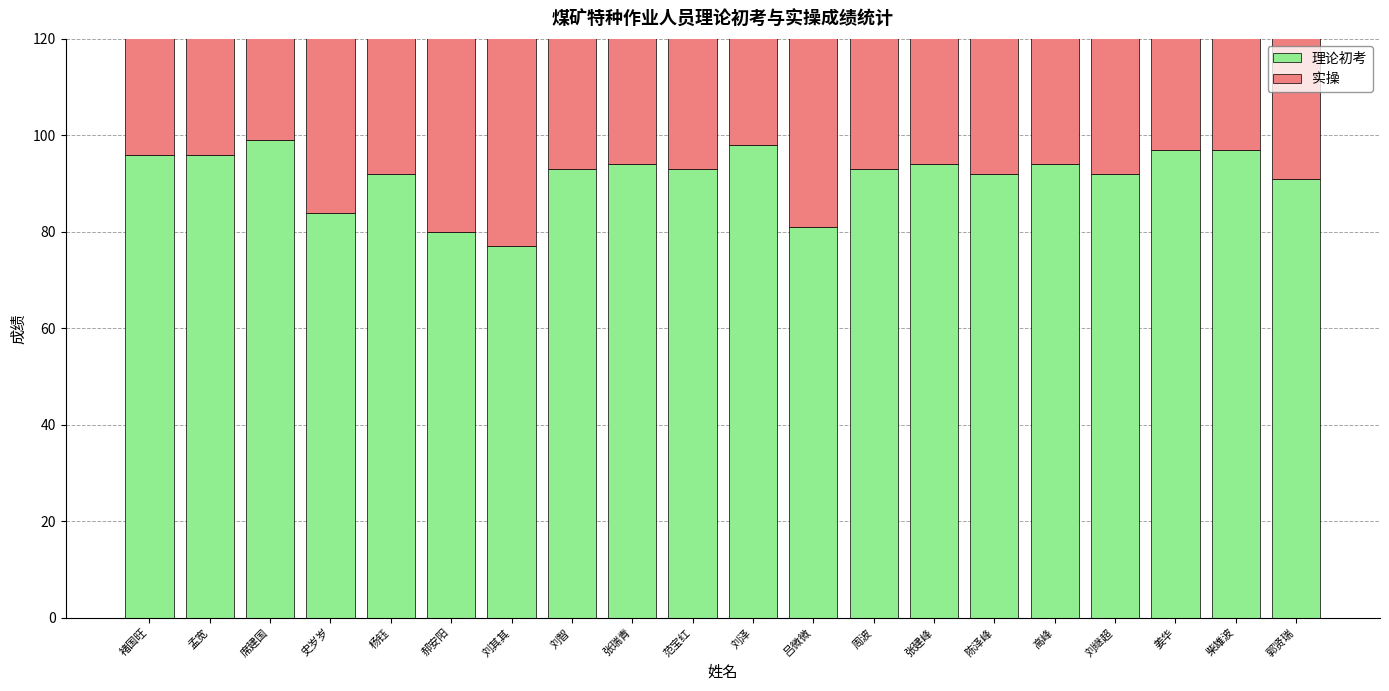

Rank the series by their maximum value, from highest to lowest.

实操, 理论初考